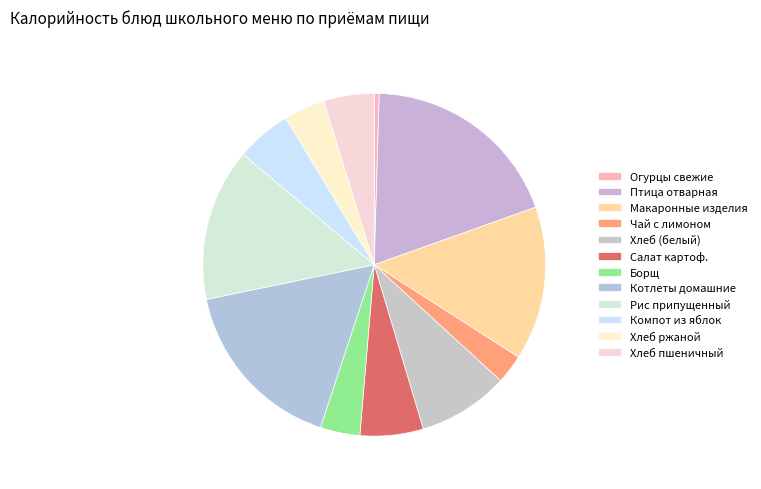

To the nearest percent, what is the average slice percentage?

8%